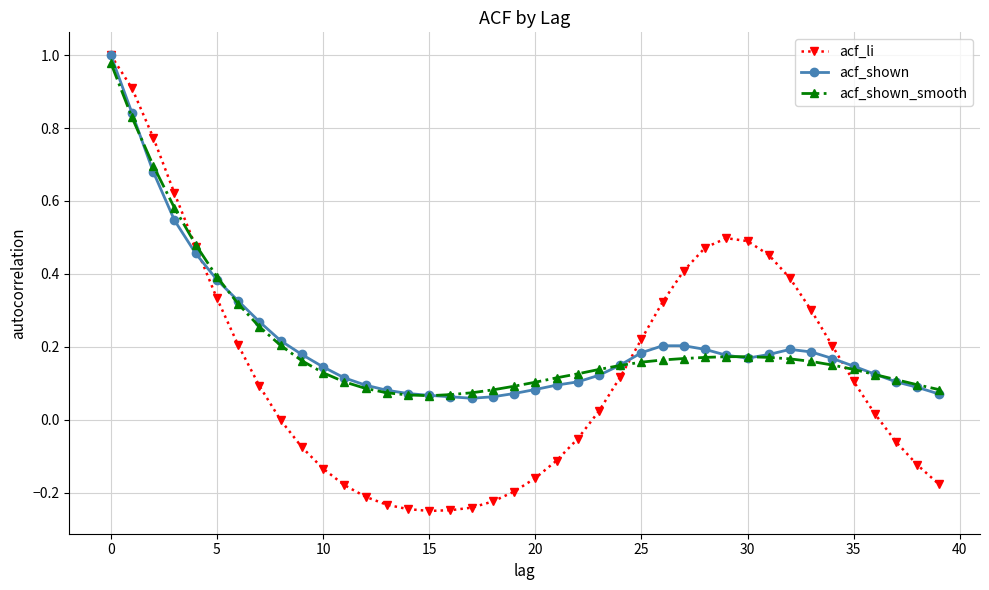

Which series has the widest spread of values?

acf_li